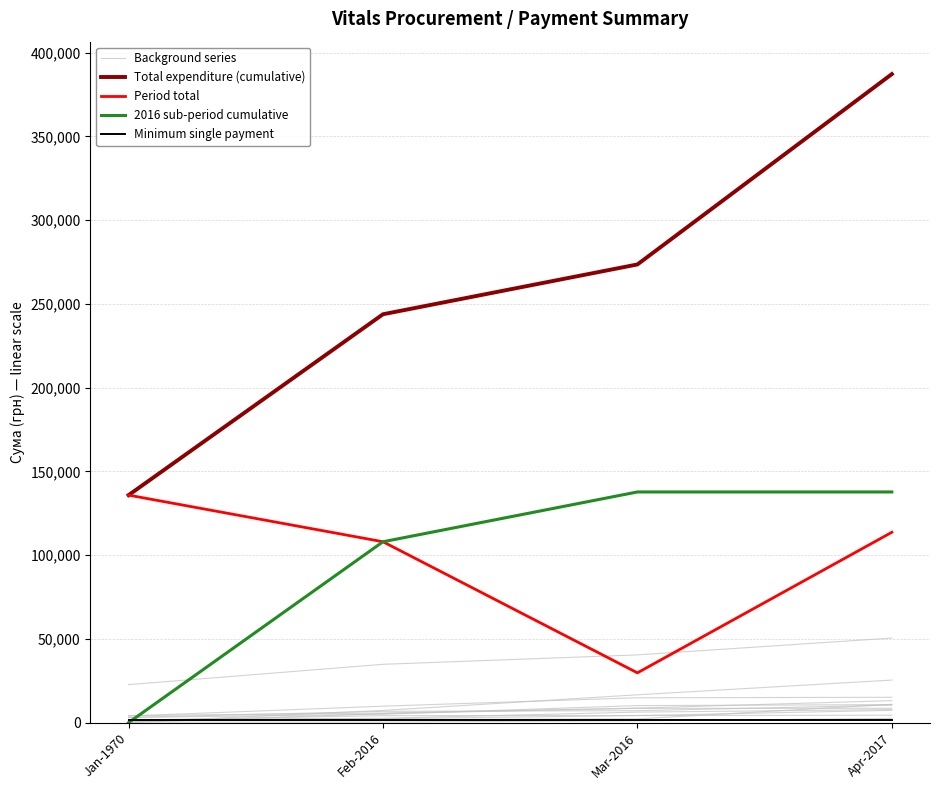

Does the chart have visible grid lines?

Yes